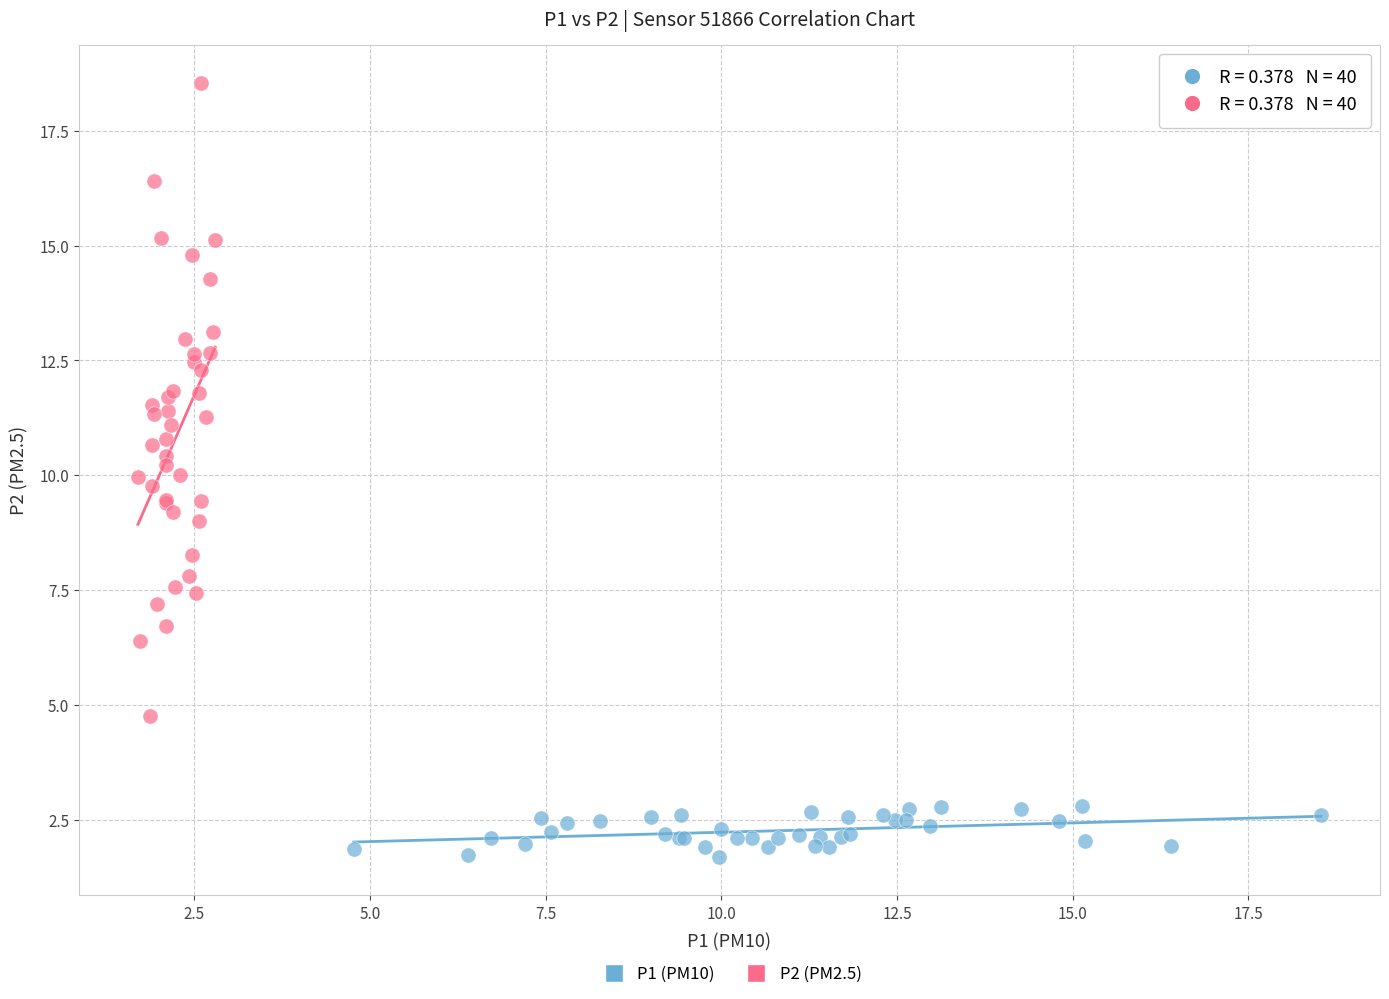

Which series reaches the minimum Y coordinate?

P1 (PM10)